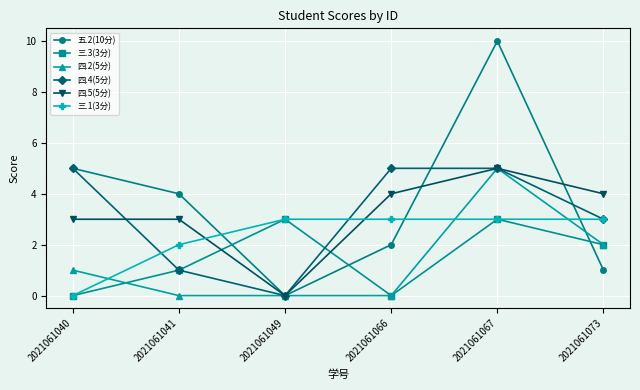

Is the value of 三.3(3分) at 2021061067 greater than the value of 五.2(10分) at 2021061067?

No